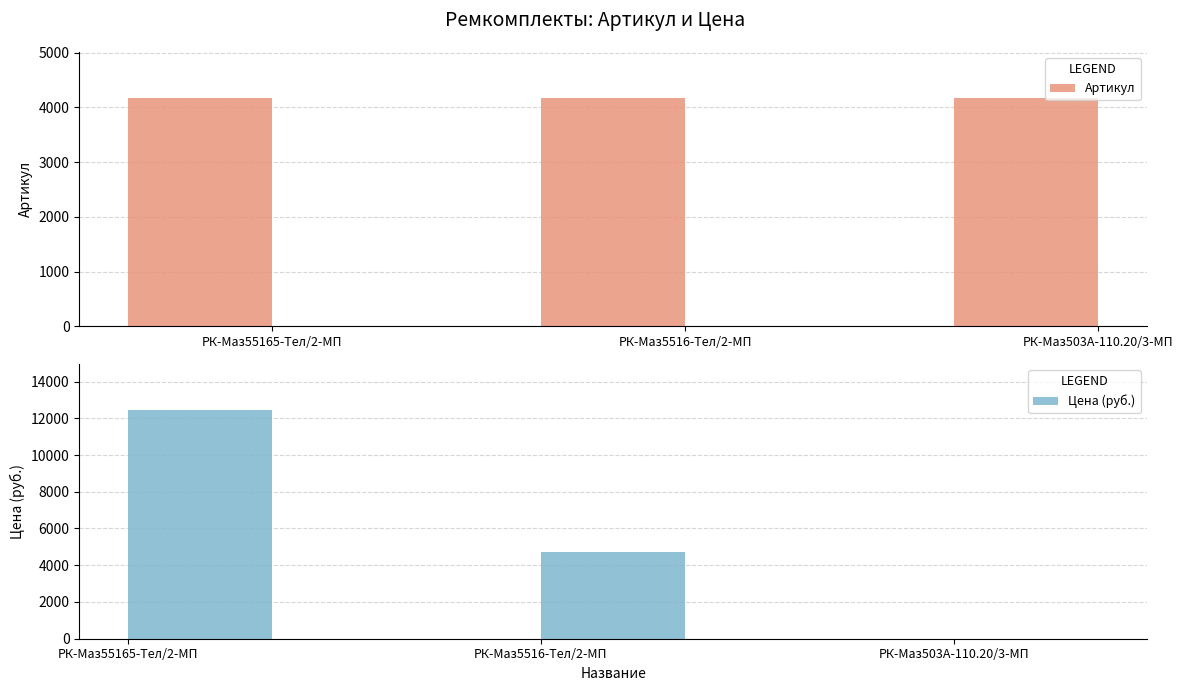

How many groups of bars are there?

3